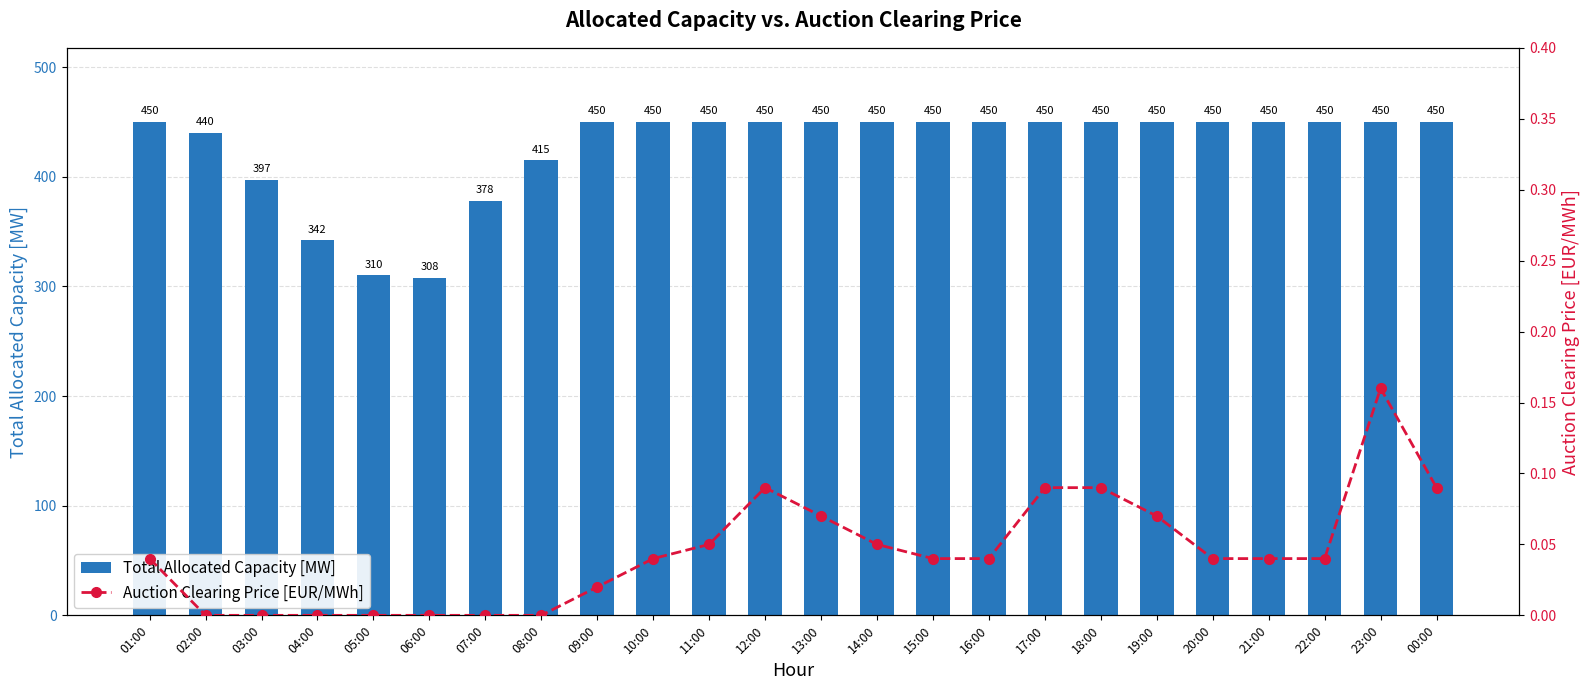

What is the maximum value shown in the chart?

450.0